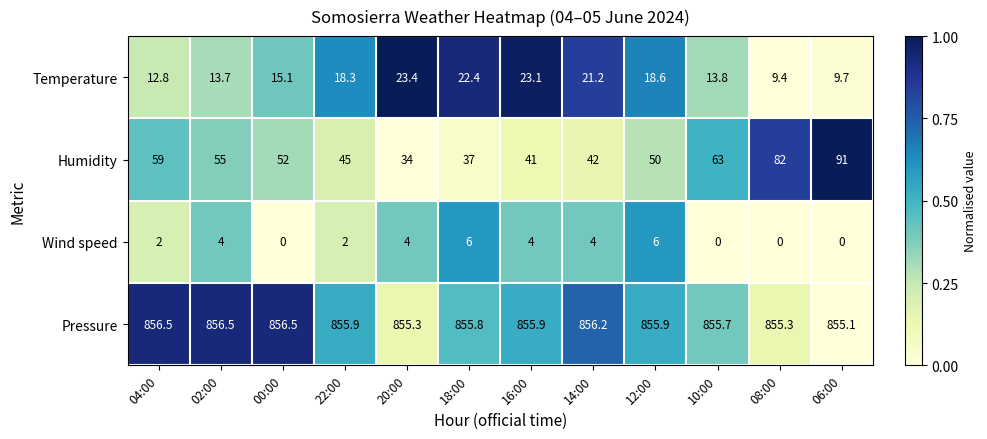

Is the value of Wind speed at 12:00 greater than the value of Pressure at 02:00?

No